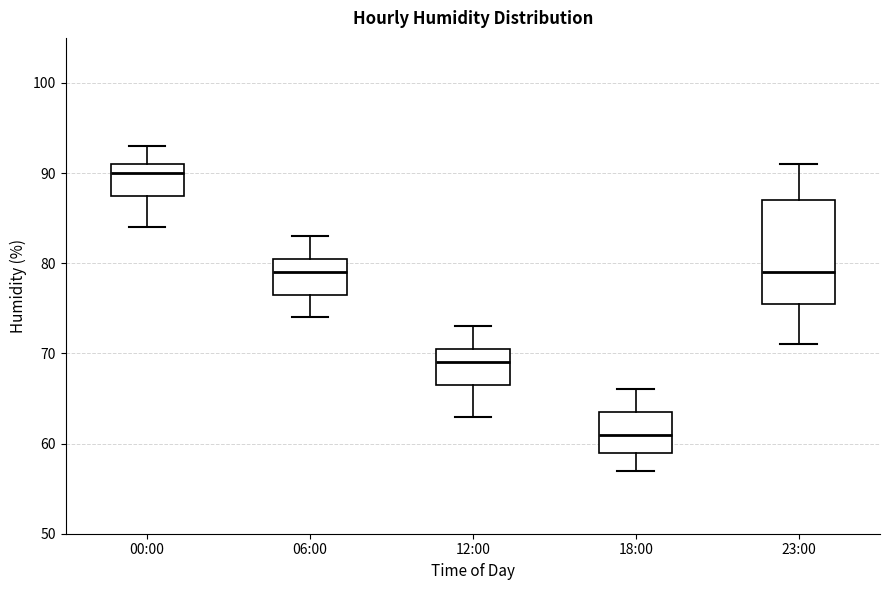

Which box has the highest median line?

00:00